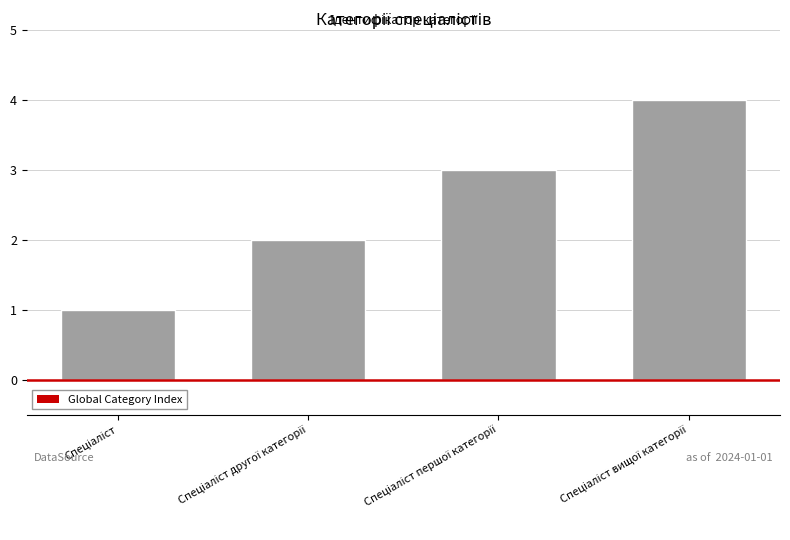

What is the sum of all values?

10